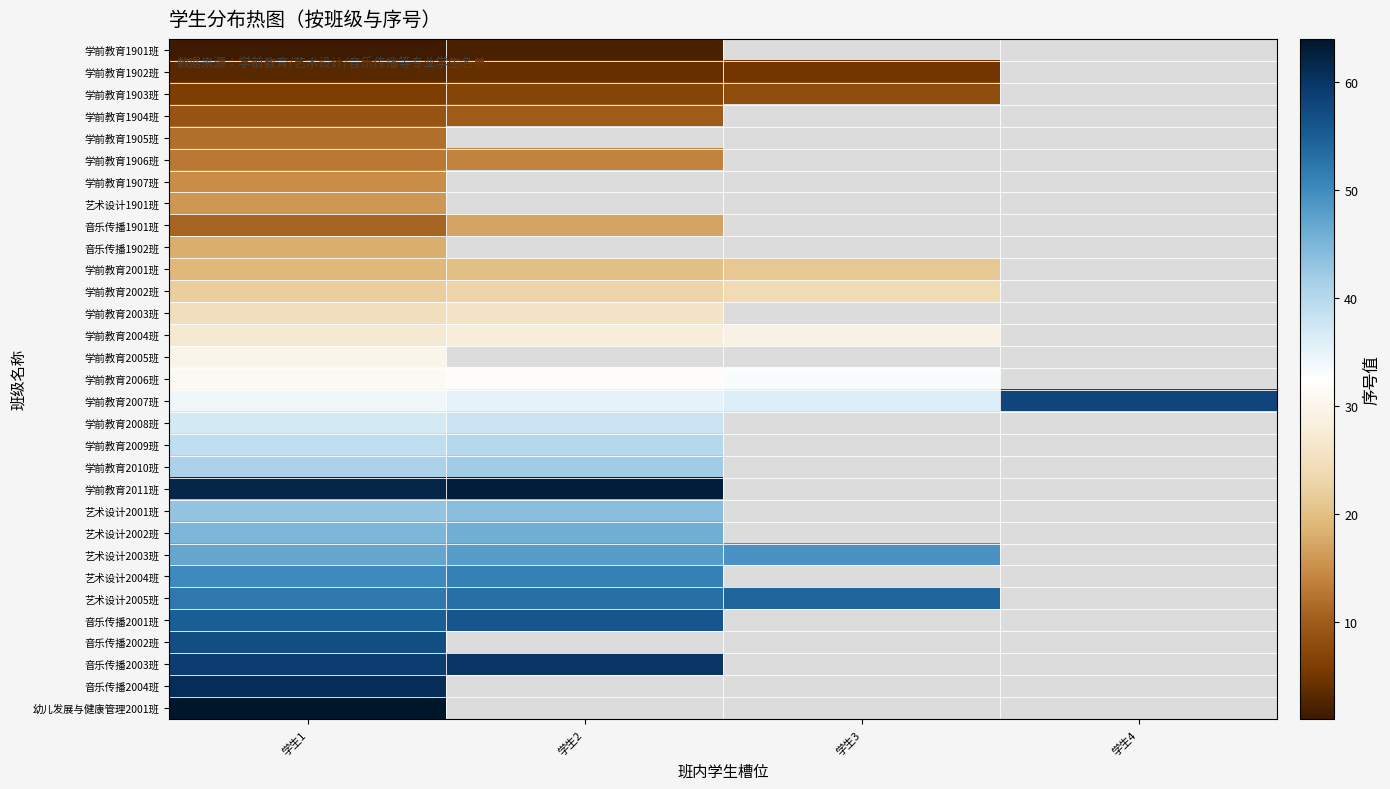

The value of 学前教育1906班 at 学生2 is 14.0. True or false?

True